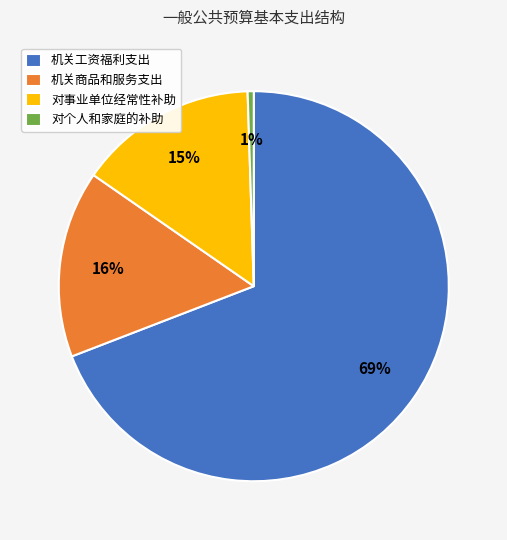

Which slice represents more than half of the pie?

机关工资福利支出